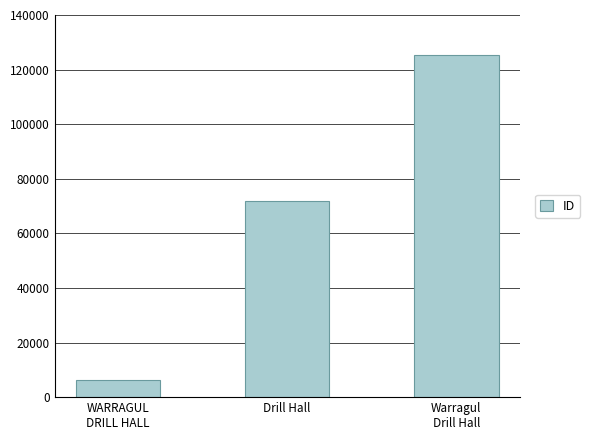

What is the value of the 3rd bar from the left?

125313